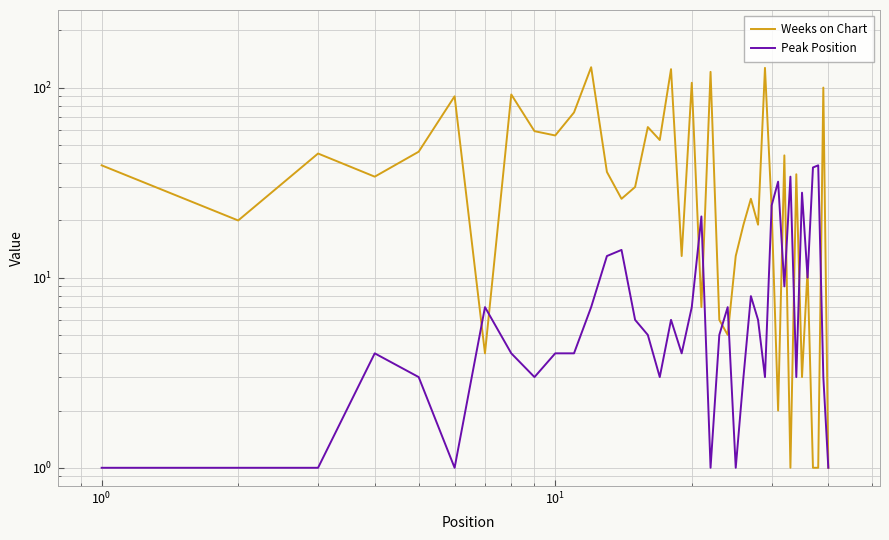

How many lines are shown in the chart?

2